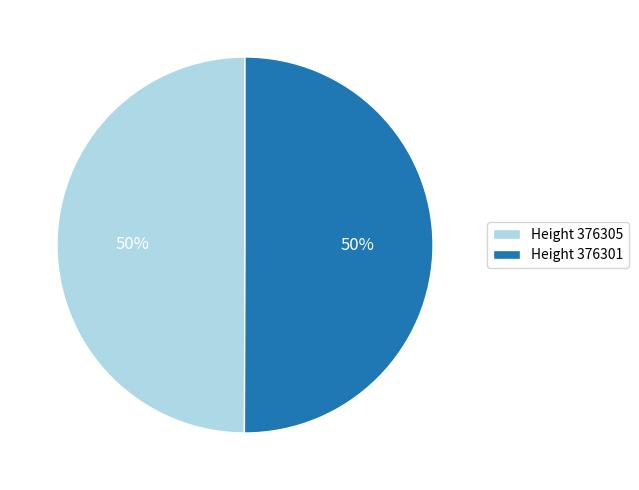

Is the sum of Height 376301 and Height 376305 greater than half?

Yes